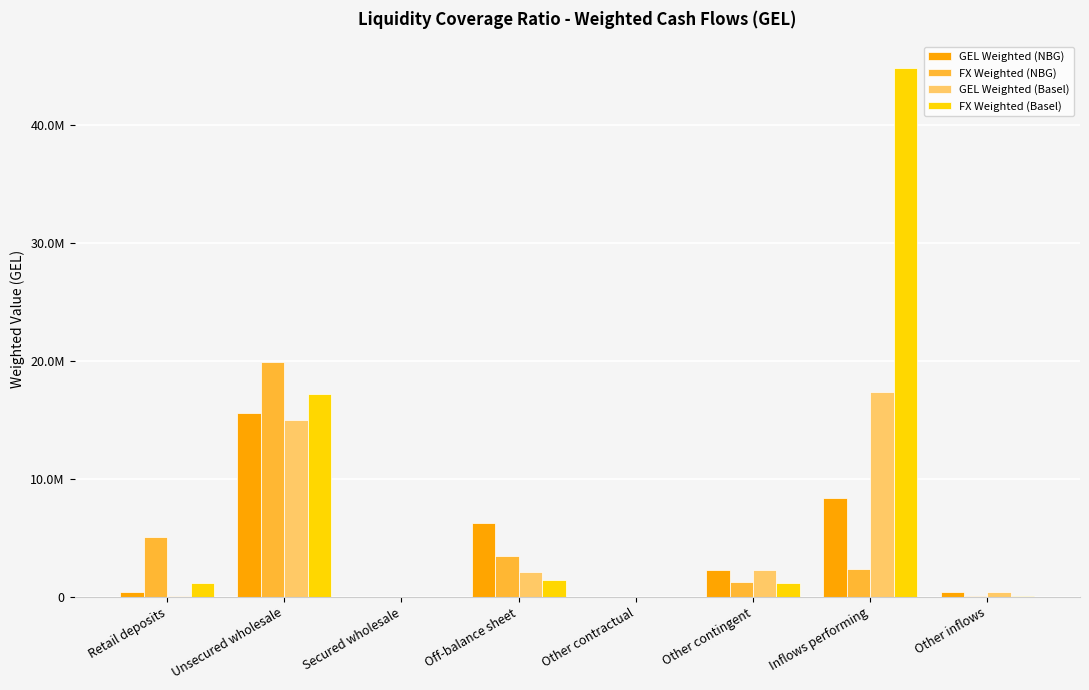

What is the difference between the FX Weighted (Basel) values at Secured wholesale and Other contingent?

1178860.7